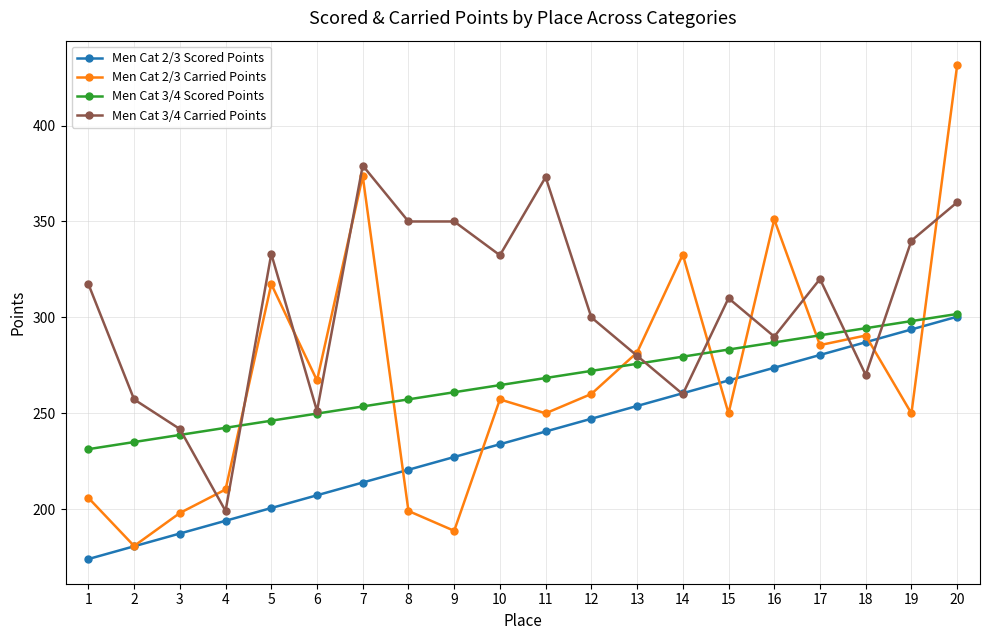

After their last crossing, which series has the higher values: Men Cat 3/4 Carried Points or Men Cat 2/3 Carried Points?

Men Cat 2/3 Carried Points